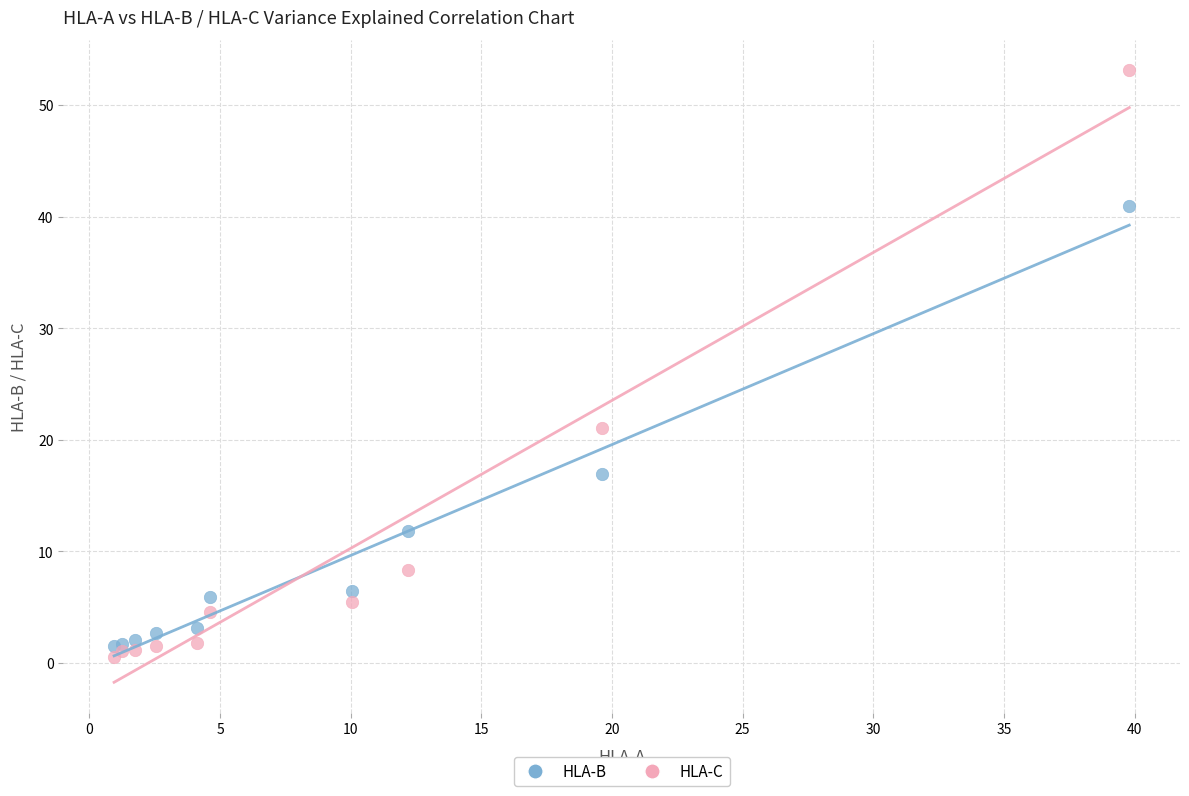

Across all series, what Y value is closest to 26?

21.0